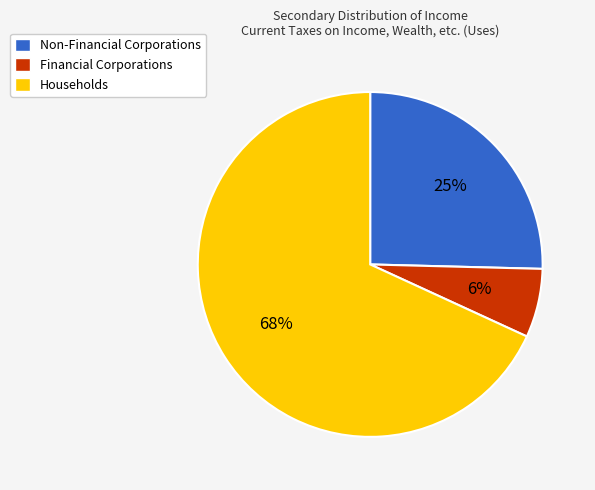

True or false: Households accounts for 68% of the total.

True